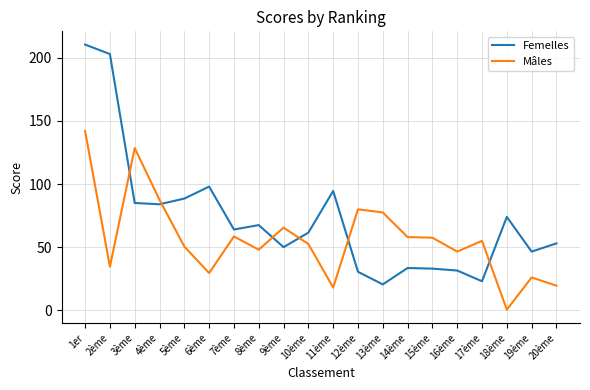

True or false: Femelles and Mâles intersect in this chart.

True